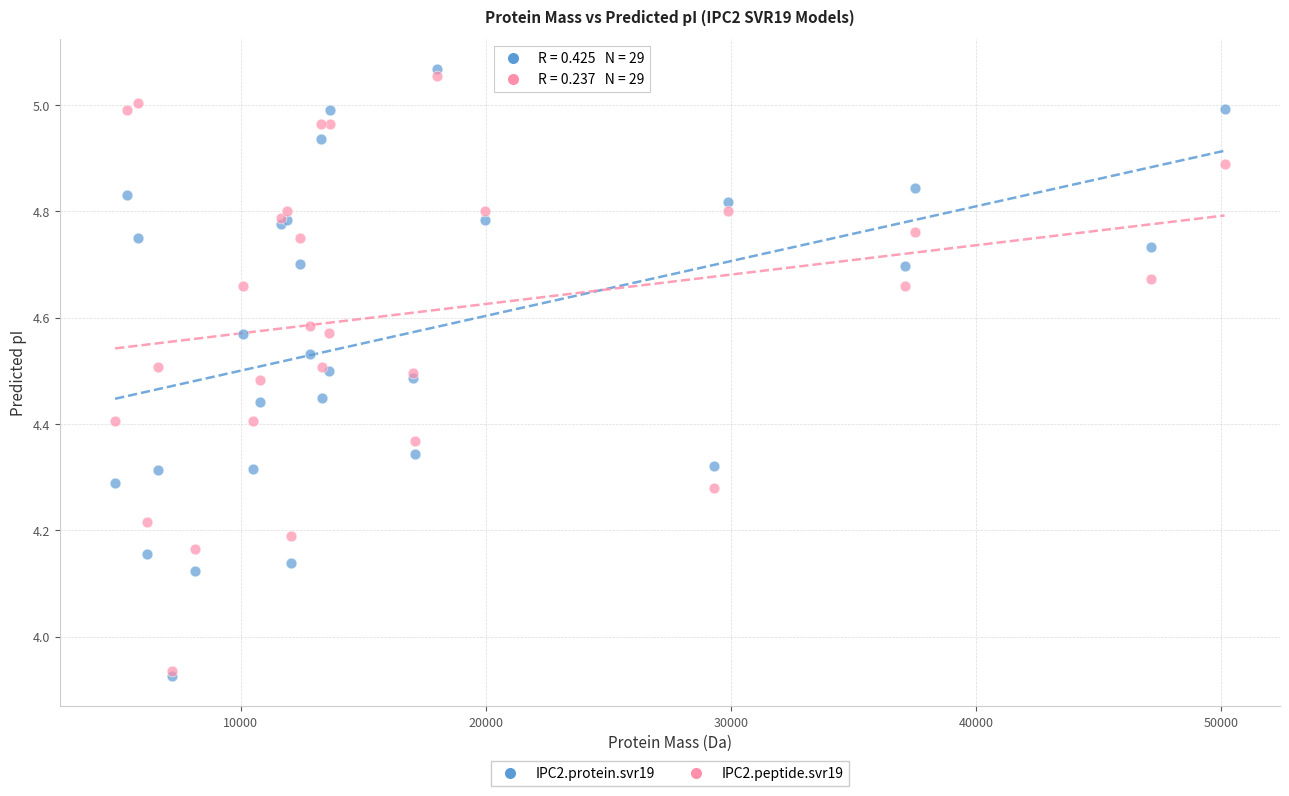

Which series reaches the maximum Y coordinate?

IPC2.protein.svr19